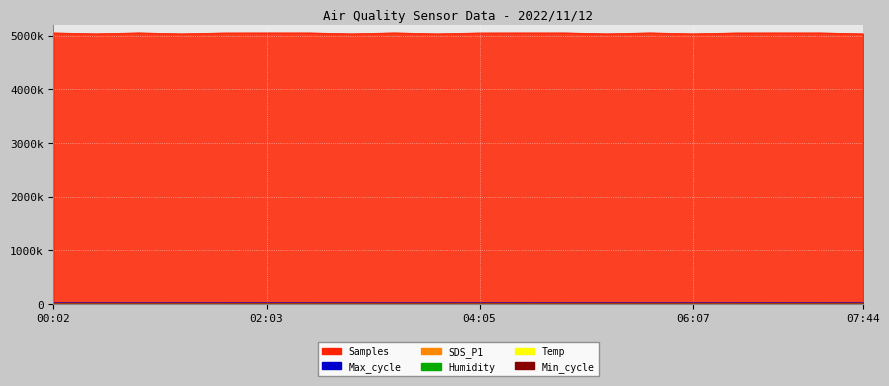

Where does the Temp series first go above 6800?

00:02